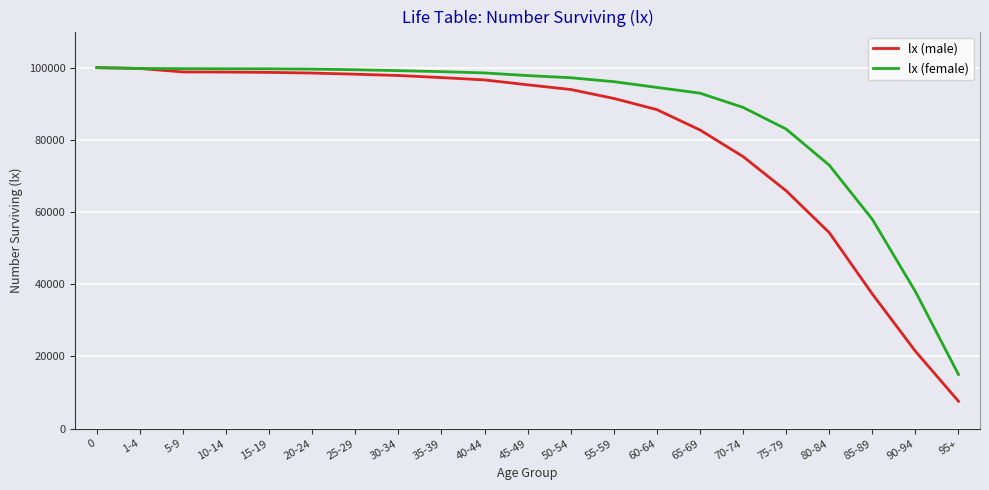

How many lines are shown in the chart?

2